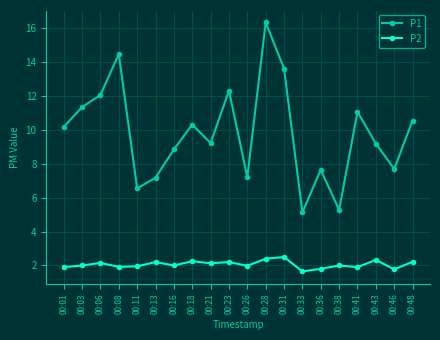

What is the average value of the P2 series?

2.1